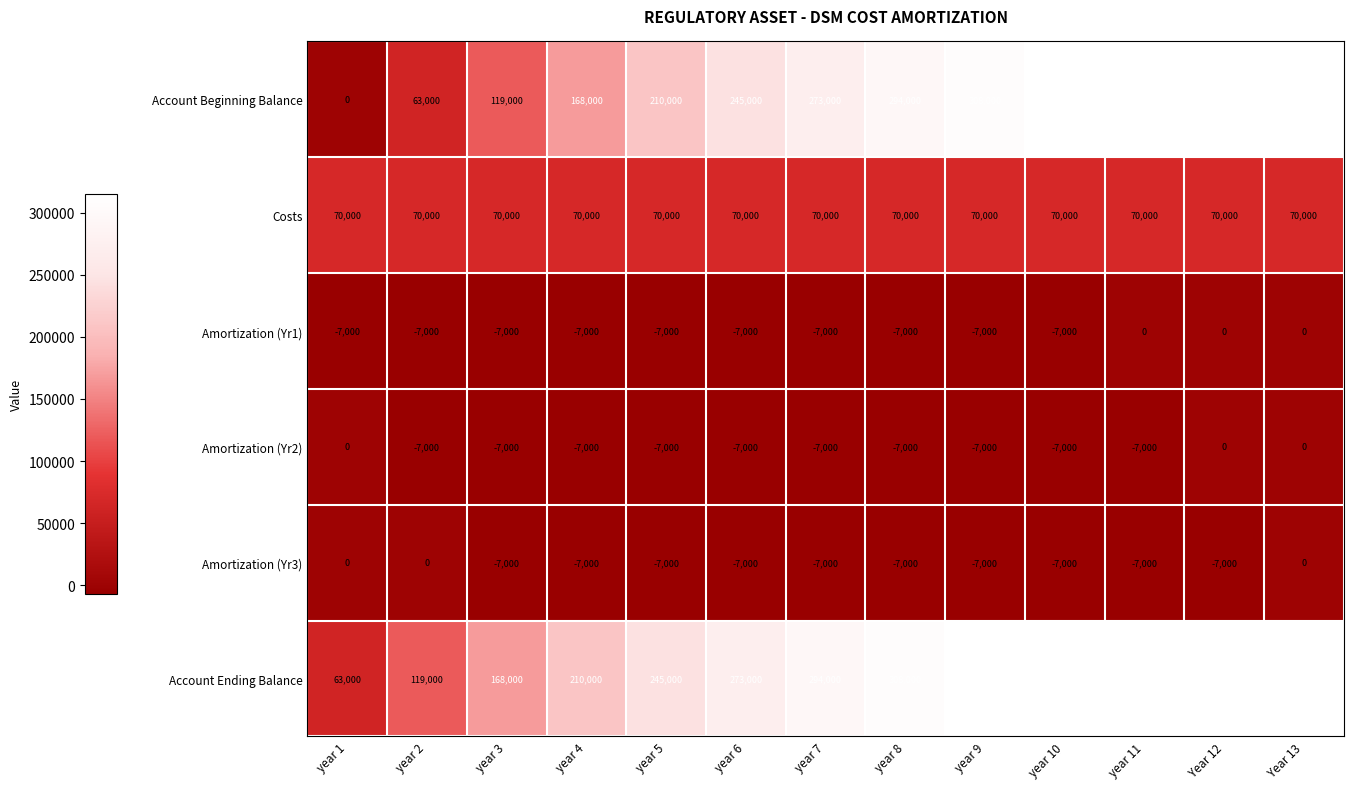

Which series changed the most between year 4 and year 10?

Account Beginning Balance